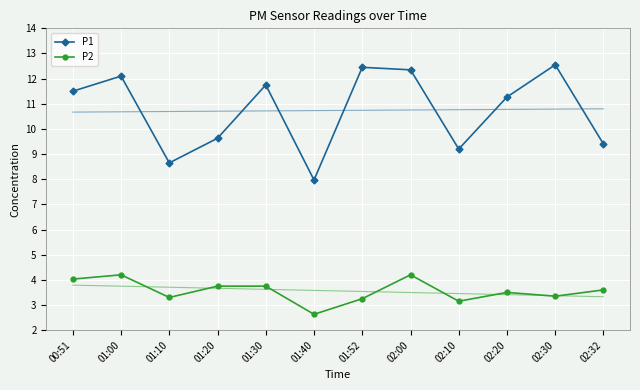

What is the sum of the P2 values at 02:10 and 01:40?

5.8